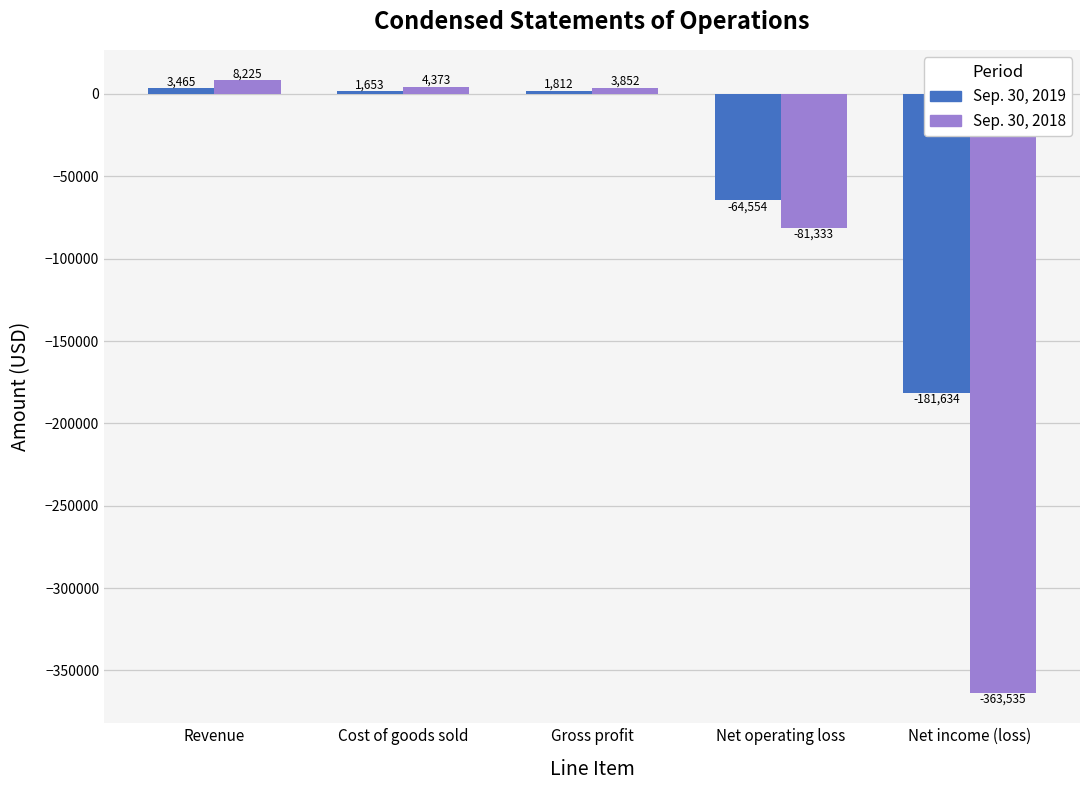

Which category has the lowest value in the Sep. 30, 2018 series?

Net income (loss)